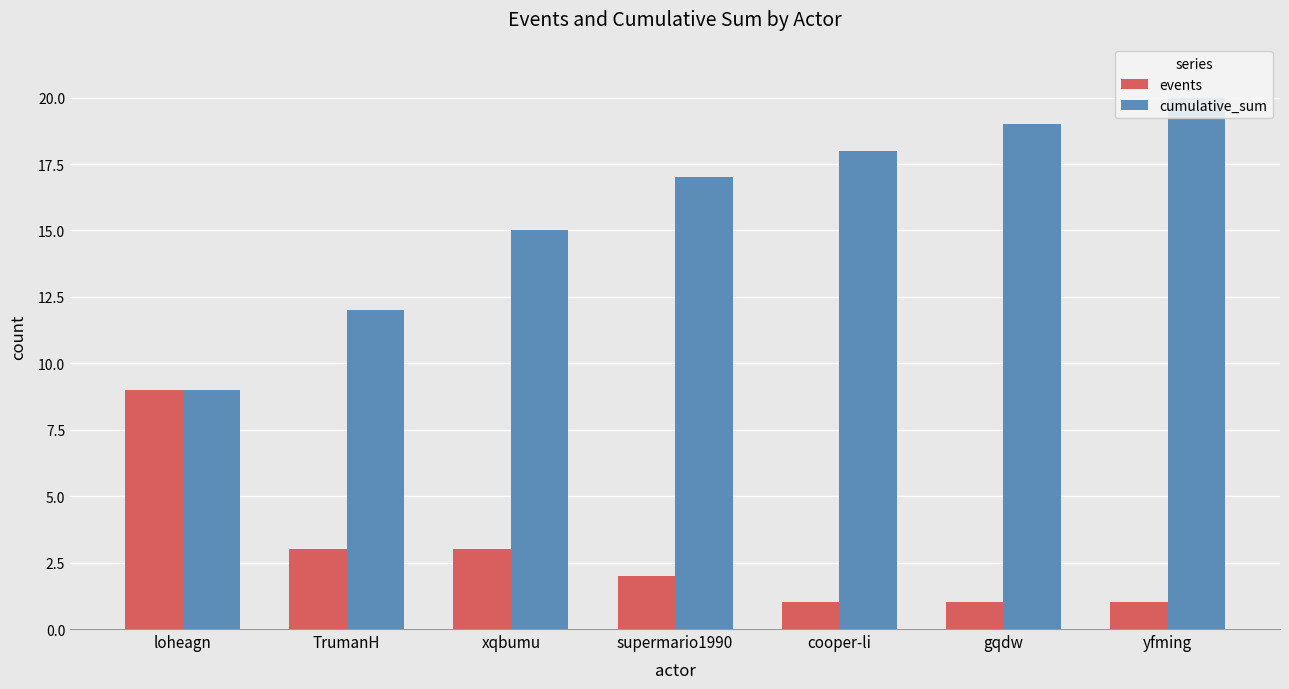

What is the maximum value for events?

9